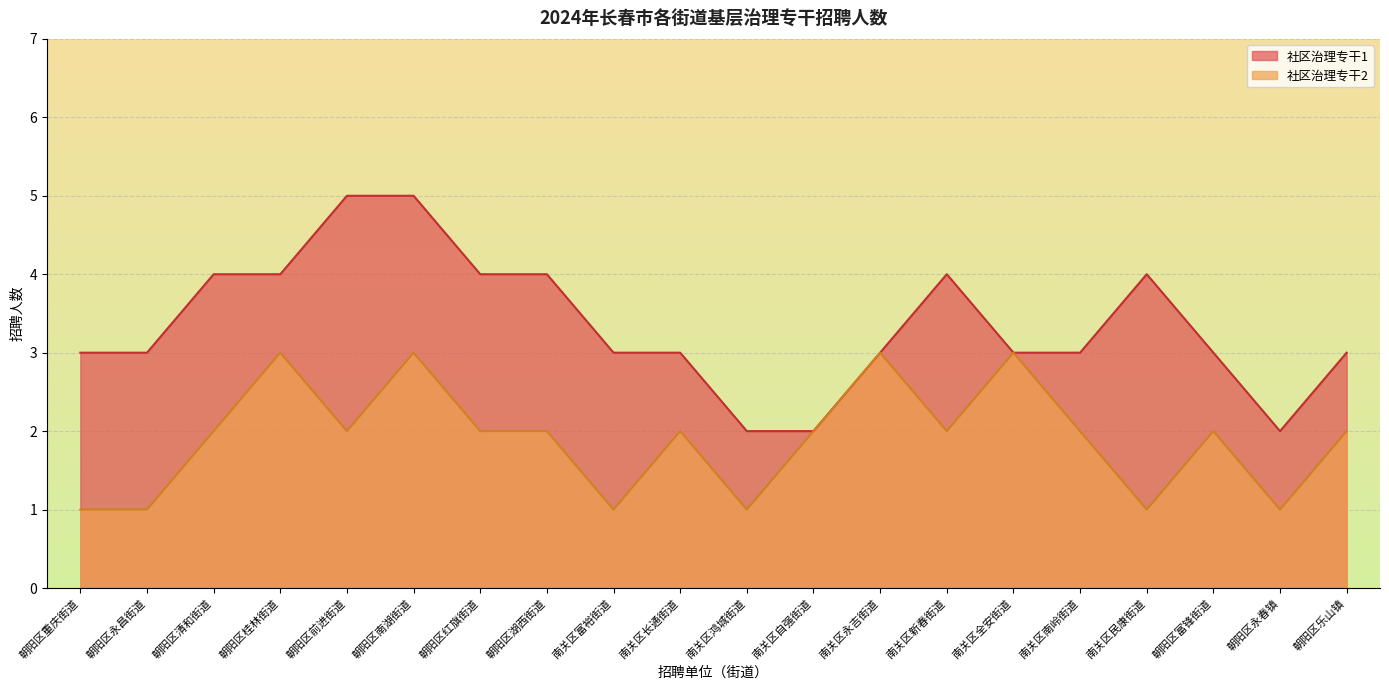

True or false: 社区治理专干1 and 社区治理专干2 cross at least once.

False